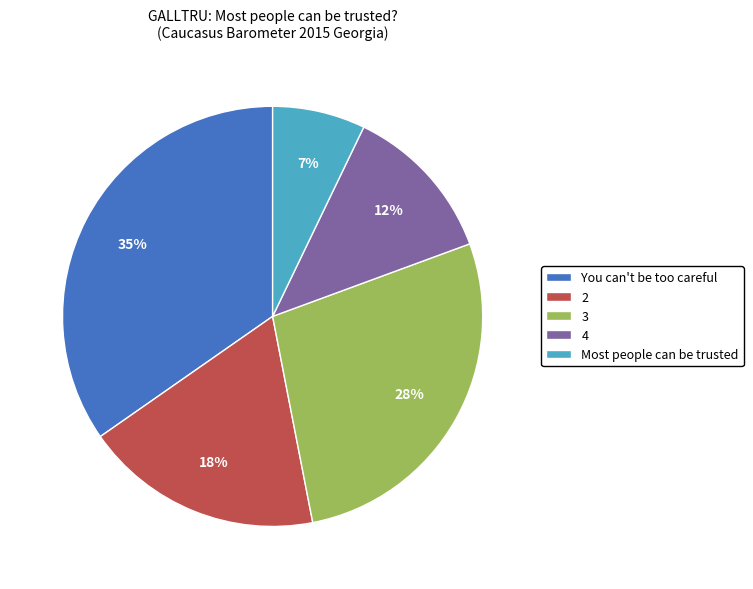

Does You can't be too careful represent more than half of the total?

No